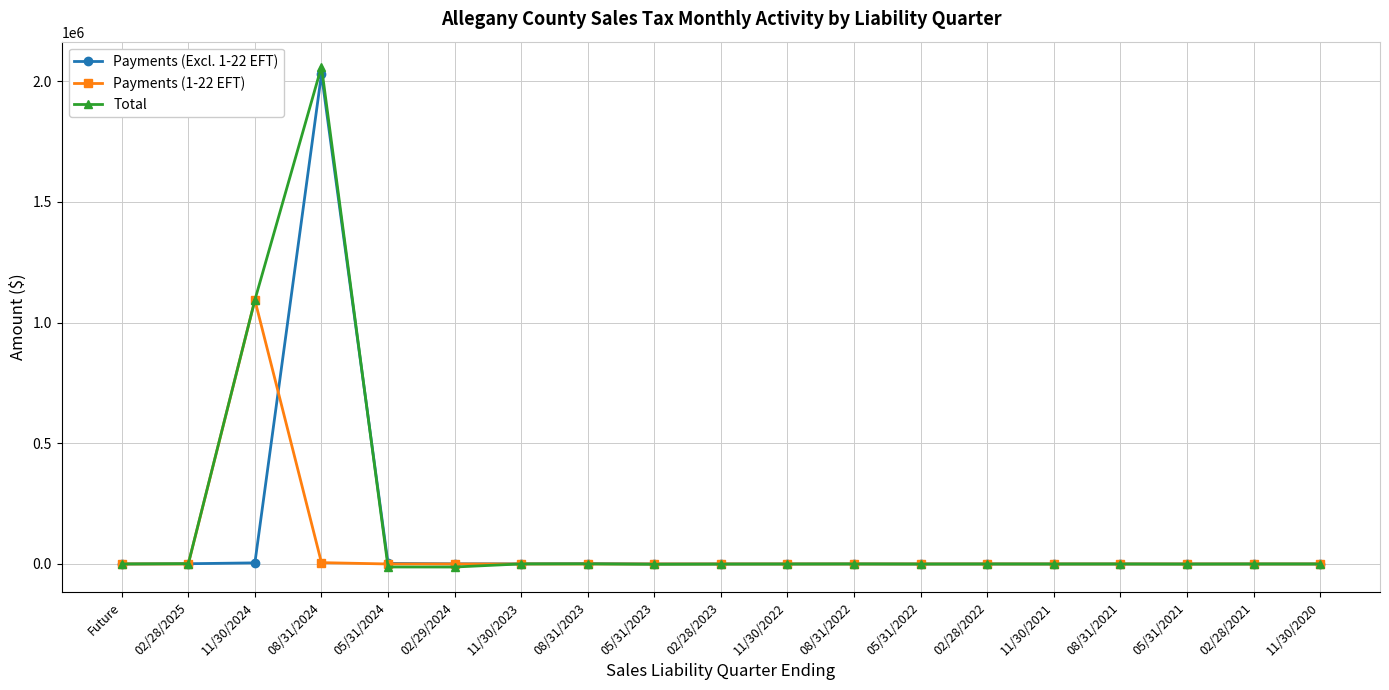

At which category is the sum across all series the highest?

08/31/2024